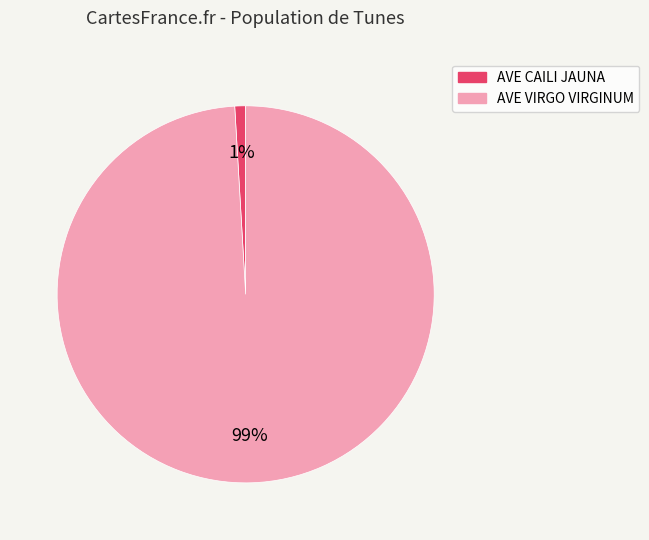

True or false: AVE CAILI JAUNA accounts for 9% of the total.

False